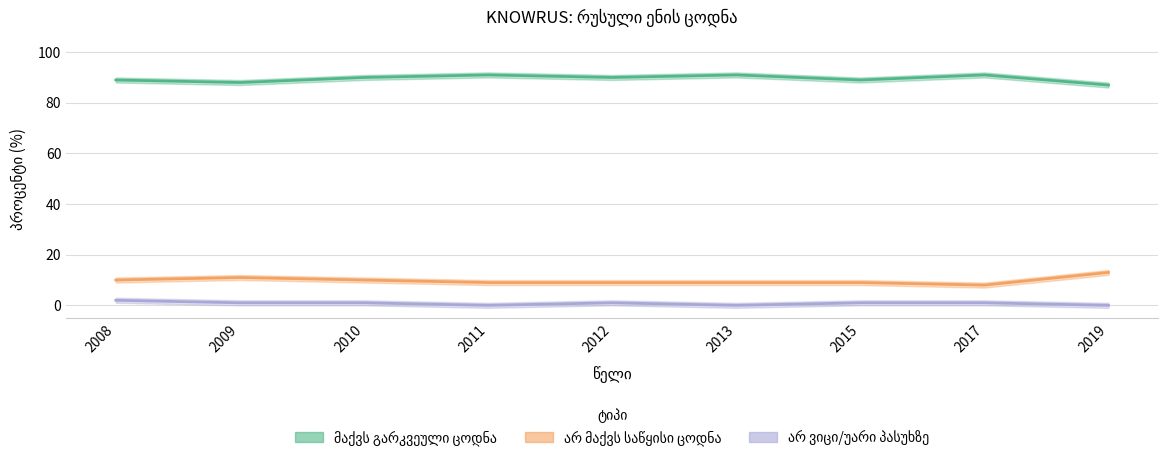

What is the greatest value displayed?

91